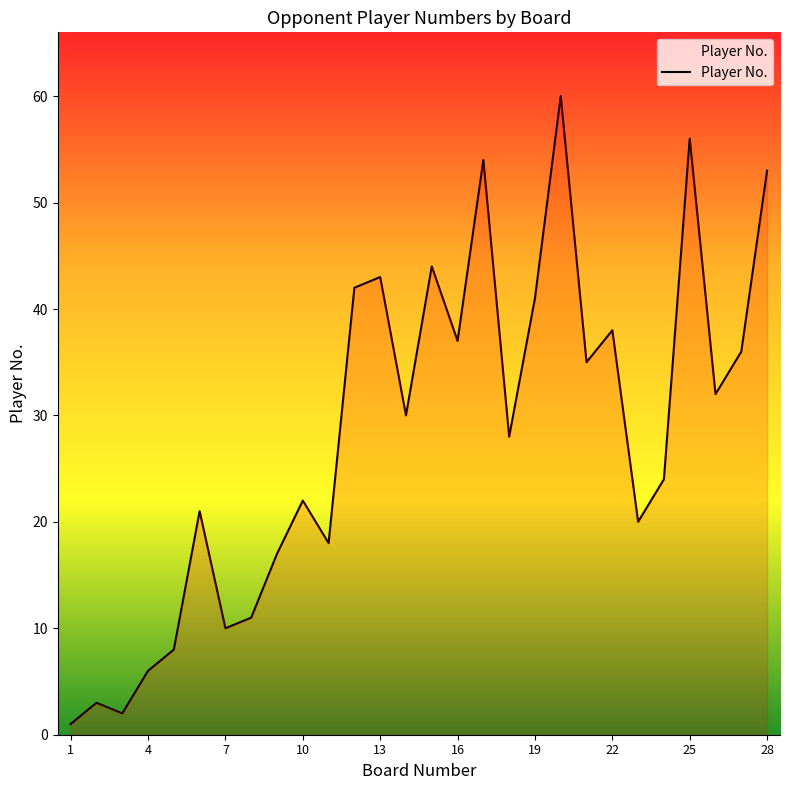

What is the greatest value displayed?

60